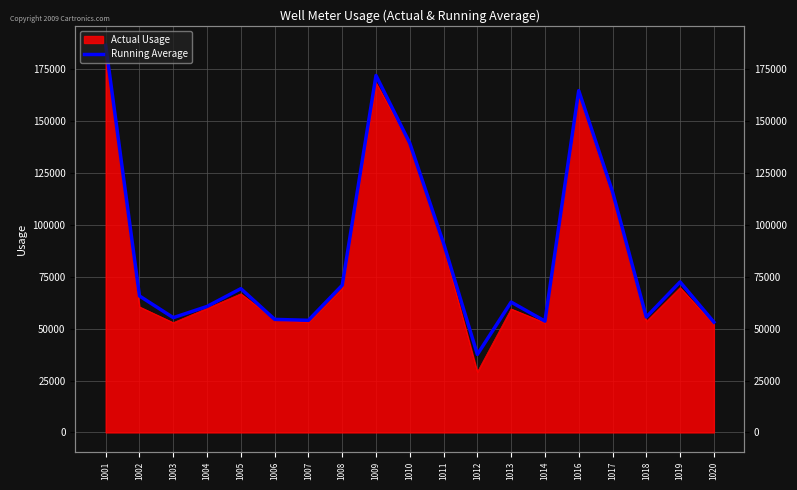

What is the difference between the maximum and second lowest values?

133466